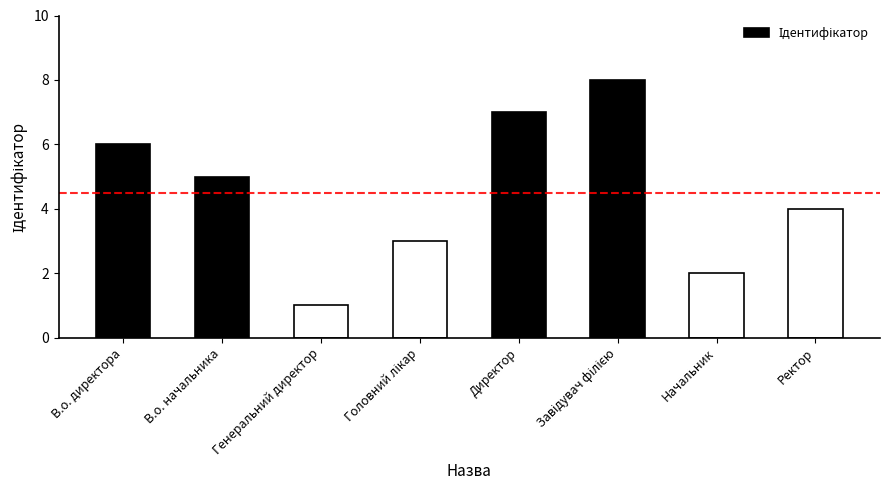

How many categories are shown in the chart?

8